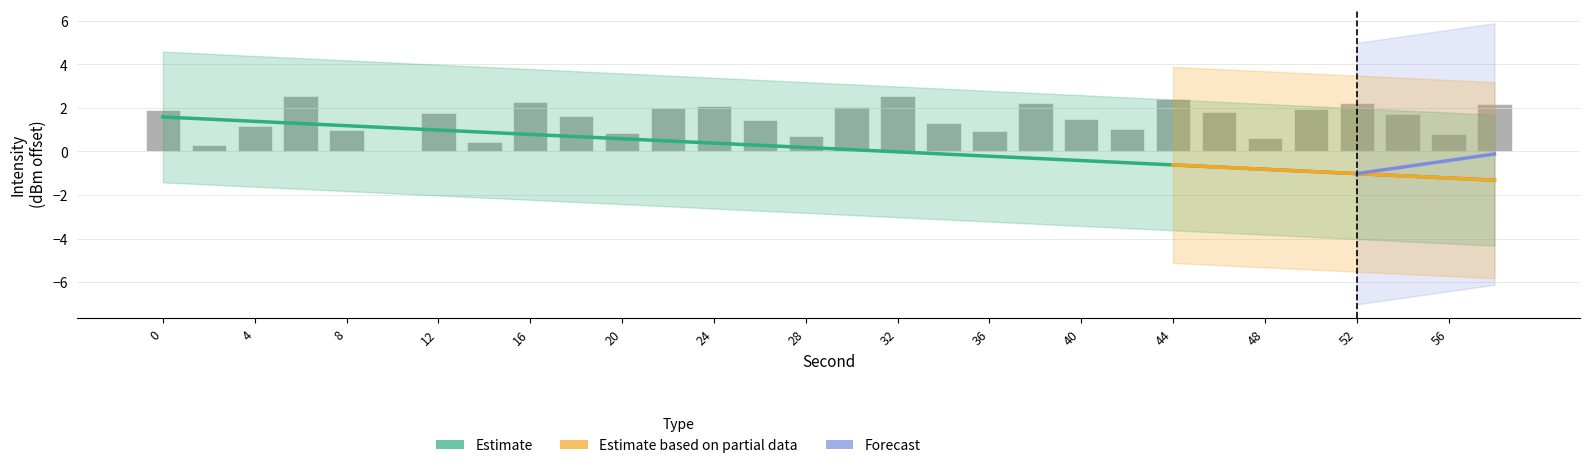

The trend series shows -0.3 at 58. True or false?

False